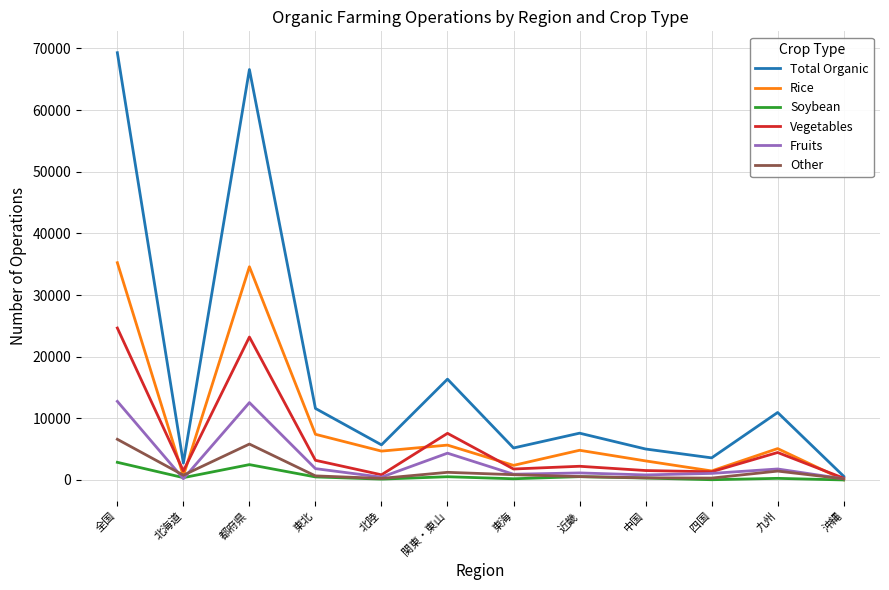

What is the difference between the highest and lowest values at 沖縄?

601